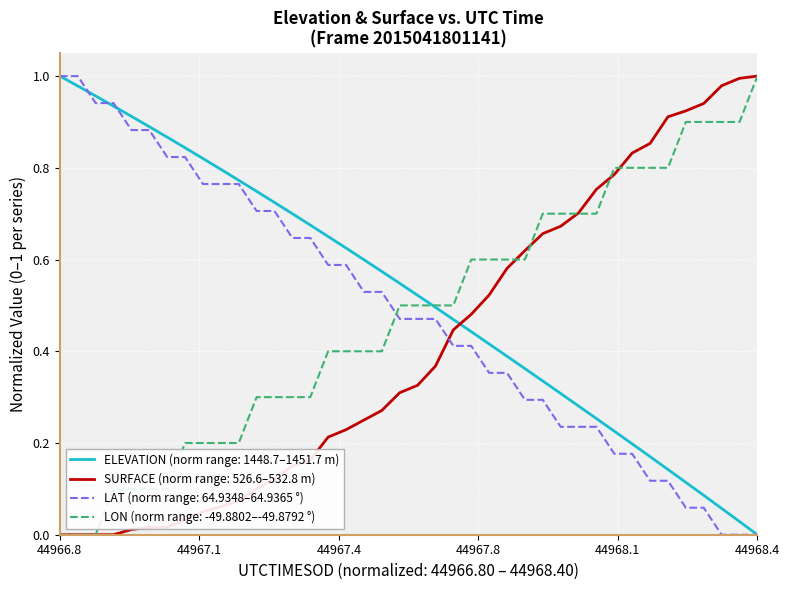

Which series ends up on top after the final intersection of LAT (norm range: 64.9348–64.9365 °) and SURFACE (norm range: 526.6–532.8 m)?

SURFACE (norm range: 526.6–532.8 m)